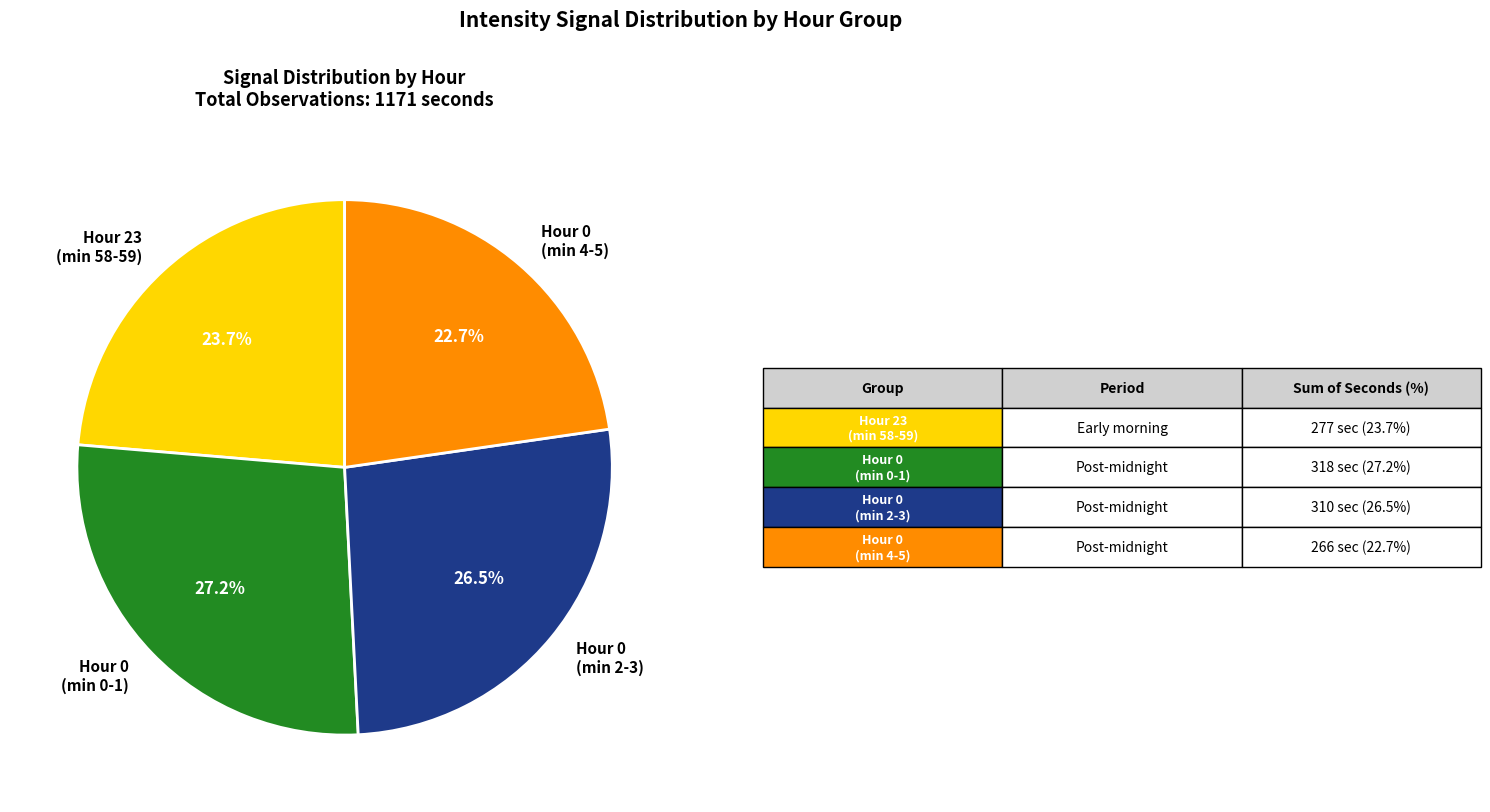

To the nearest percent, what is the average slice percentage?

25%